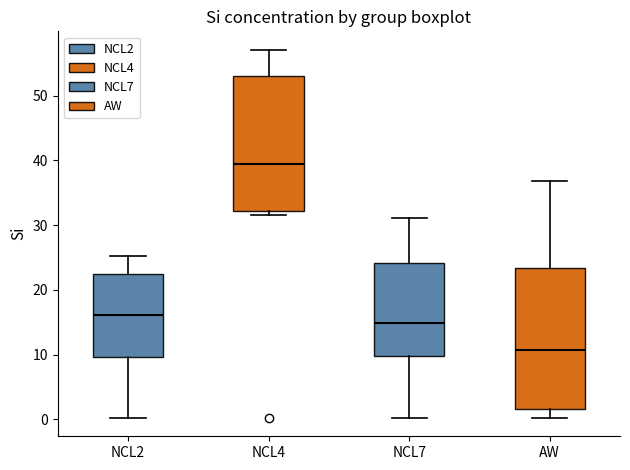

Reading left to right, transcribe this box plot: for each box, give where its median line is, the range the box spans, and where its two whiskers end, as read against the y-axis. The values are not printed on the chart, so give them approximately, as read against the axis.

NCL2: median 16, box 10 to 22, whiskers 0 to 25
NCL4: median 39, box 32 to 53, whiskers 32 (just below the box's lower edge) to 57
NCL7: median 15, box 10 to 24, whiskers 0 to 31
AW: median 11, box 2 to 23, whiskers 0 to 37